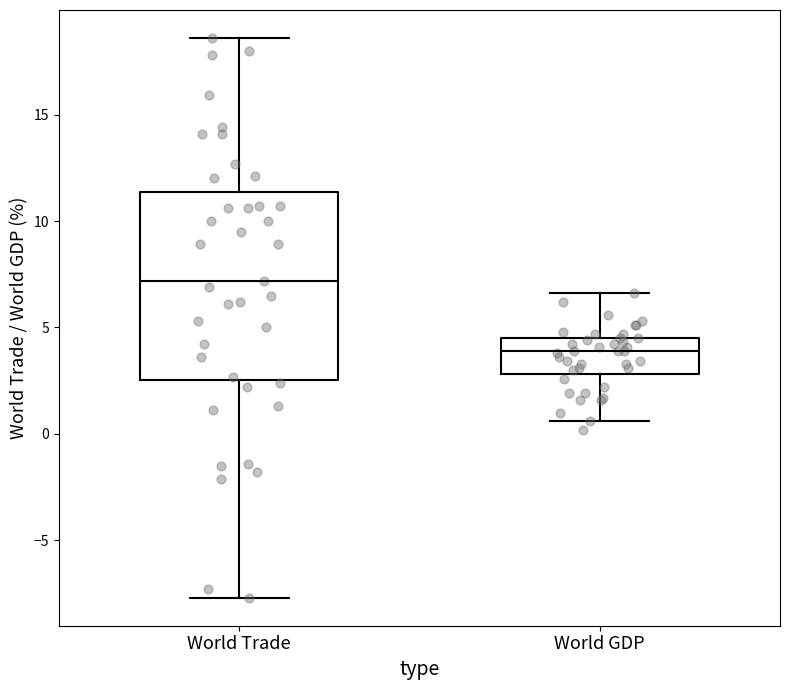

Reading left to right, read every box against the y-axis: the position of its median line, the range the box covers, and the ends of its whiskers. The values are not printed on the chart, so give them approximately, as read against the axis.

World Trade: median 7.0, box 2.5 to 11.5, whiskers -7.5 to 18.5
World GDP: median 4.0, box 3.0 to 4.5, whiskers 0.5 to 6.5